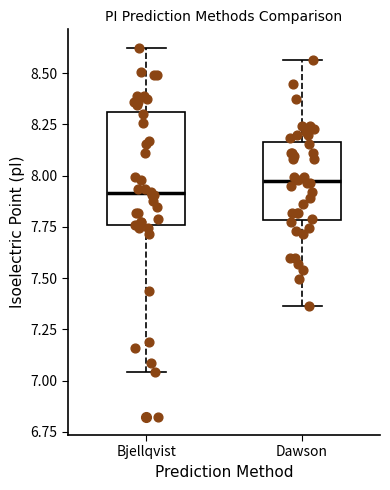

Reading left to right, read every box against the y-axis: the position of its median line, the range the box covers, and the ends of its whiskers. The values are not printed on the chart, so give them approximately, as read against the axis.

Bjellqvist: median 7.90, box 7.75 to 8.30, whiskers 7.05 to 8.60
Dawson: median 7.95, box 7.80 to 8.15, whiskers 7.35 to 8.55